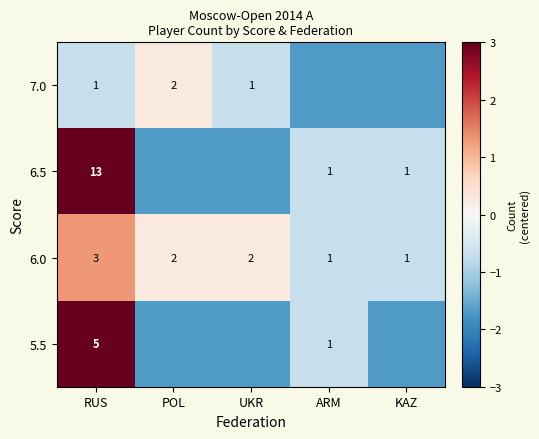

At how many categories does at least one series exceed 6?

1